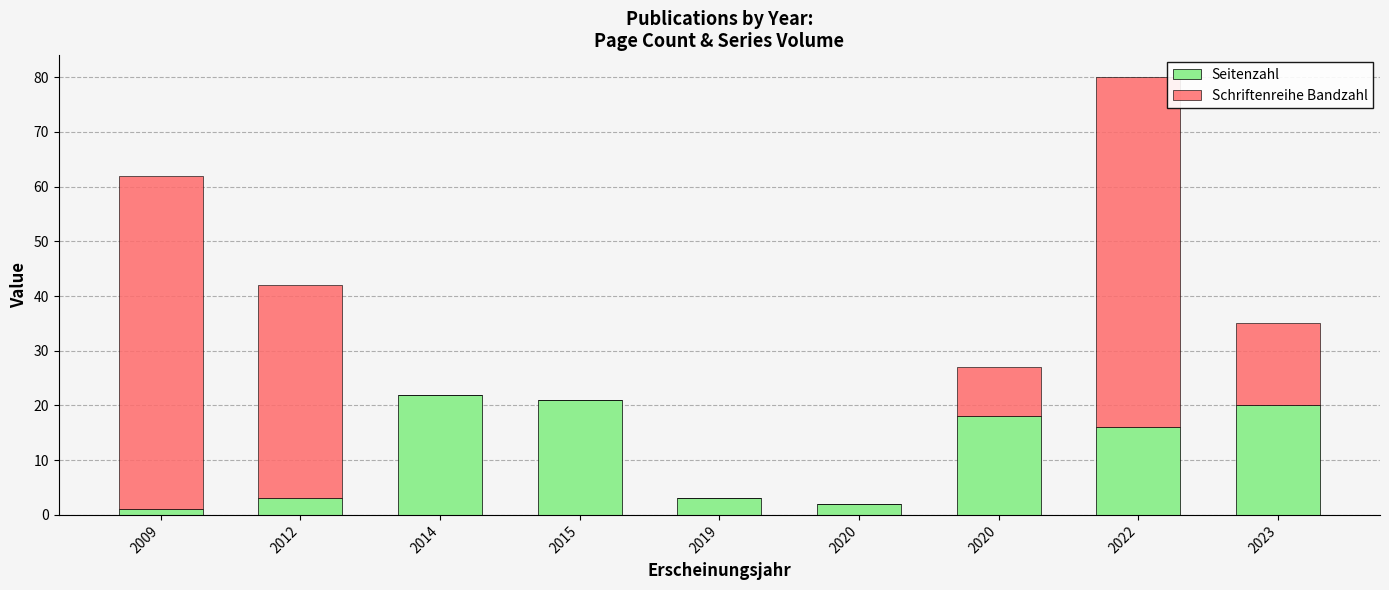

What value does the Seitenzahl series have at 2015?

21